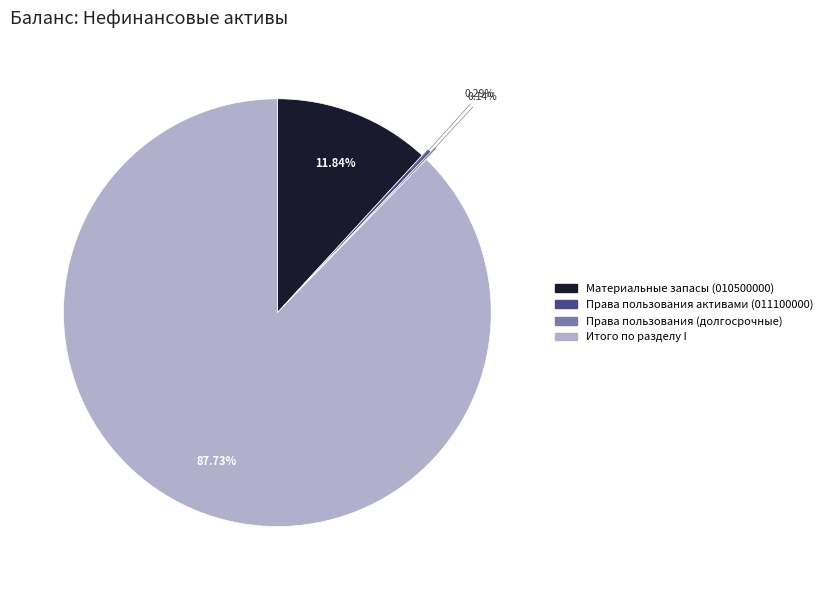

Is it true that Права пользования активами (011100000) is 0% of the pie?

True